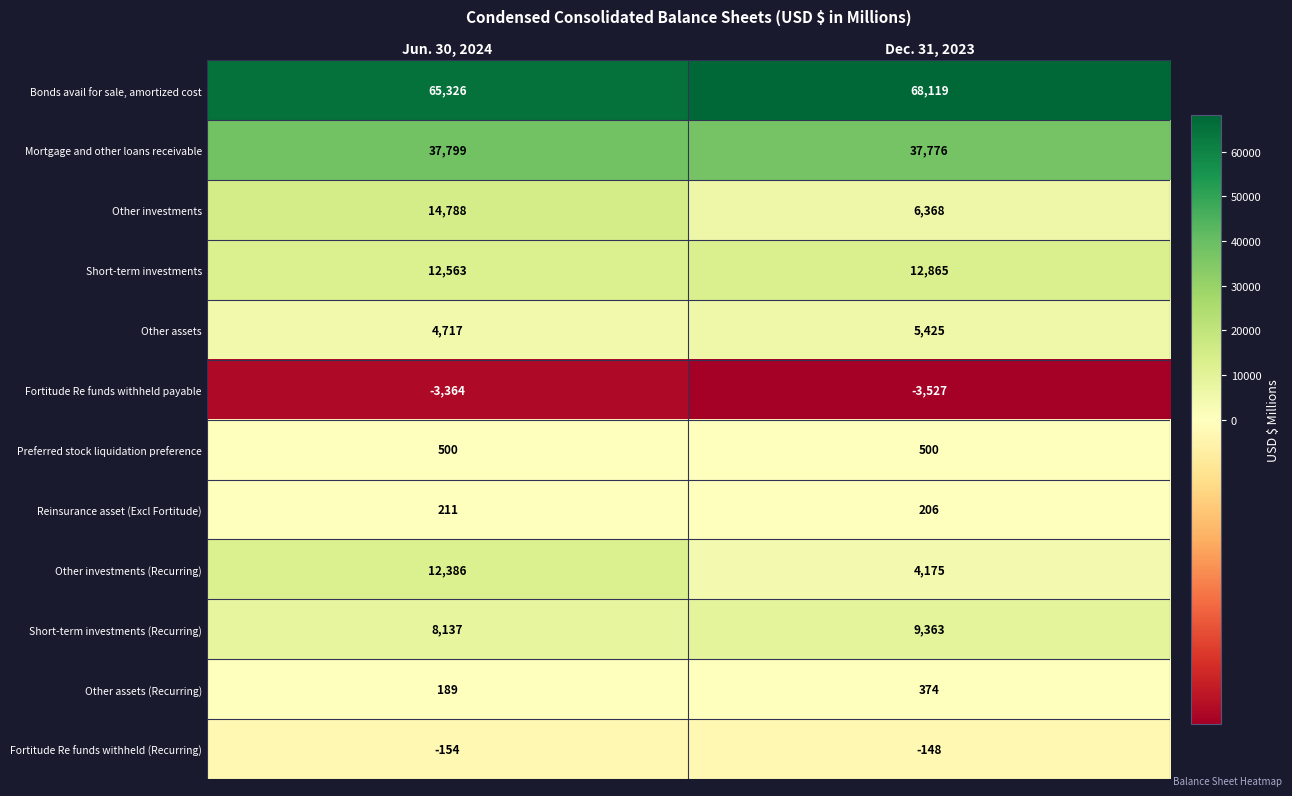

Reading left to right, extract all data points from this chart.

Bonds avail for sale, amortized cost: 65326	68119
Mortgage and other loans receivable: 37799	37776
Other investments: 14788	6368
Short-term investments: 12563	12865
Other assets: 4717	5425
Fortitude Re funds withheld payable: -3364	-3527
Preferred stock liquidation preference: 500	500
Reinsurance asset (Excl Fortitude): 211	206
Other investments (Recurring): 12386	4175
Short-term investments (Recurring): 8137	9363
Other assets (Recurring): 189	374
Fortitude Re funds withheld (Recurring): -154	-148